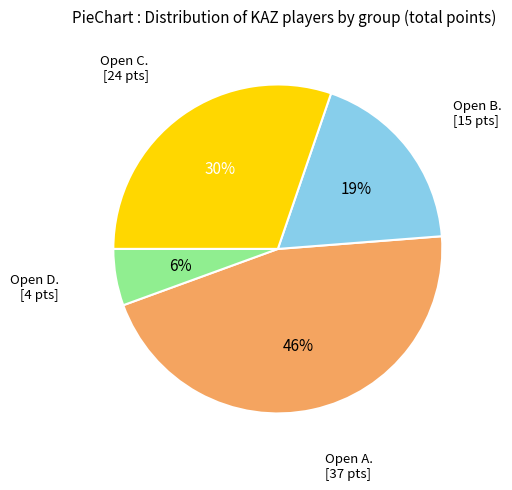

How many slices are in this pie chart?

4